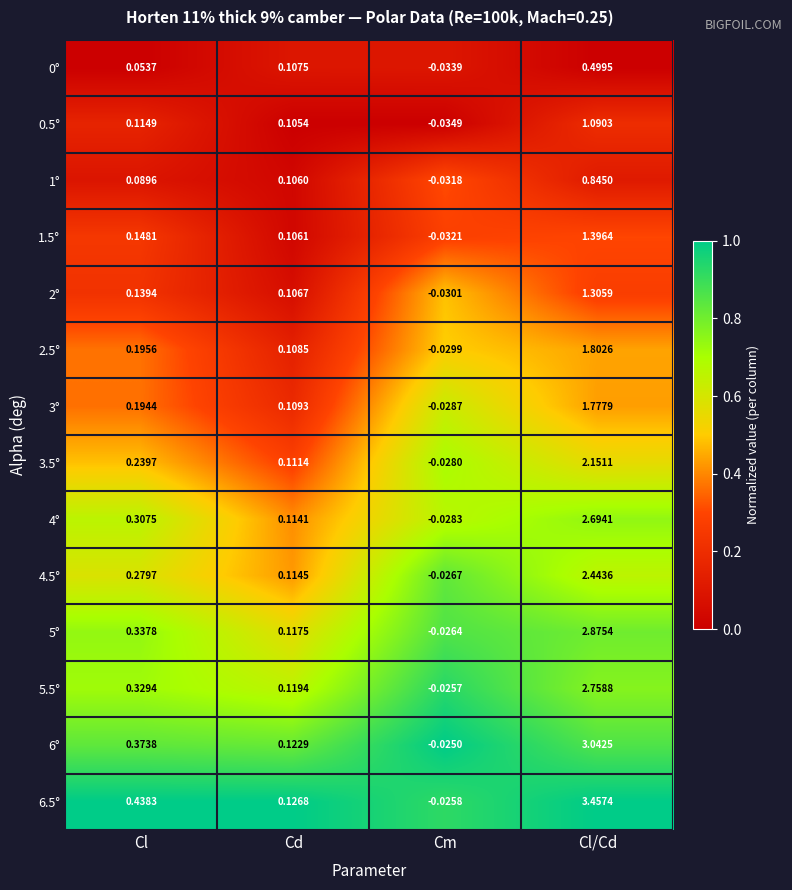

Between Cl and Cm, which series saw the biggest shift?

6.5°